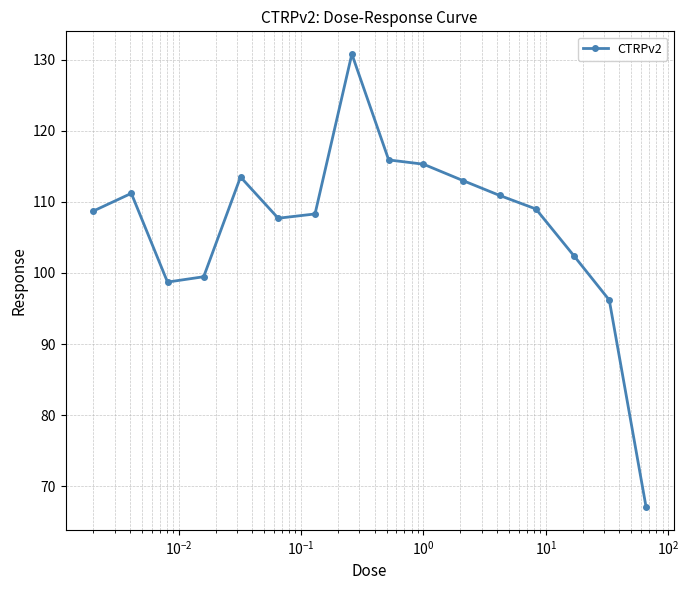

What is the minimum value shown in the chart?

67.1